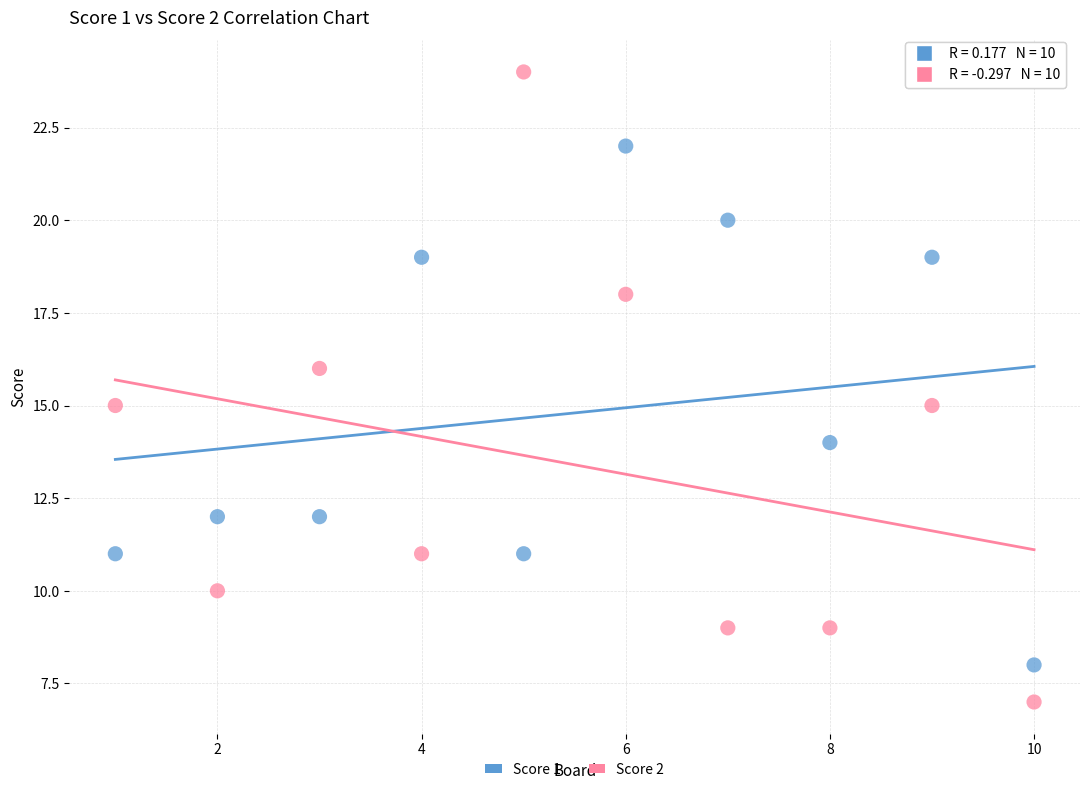

Which series contains the highest Y value?

Score 2